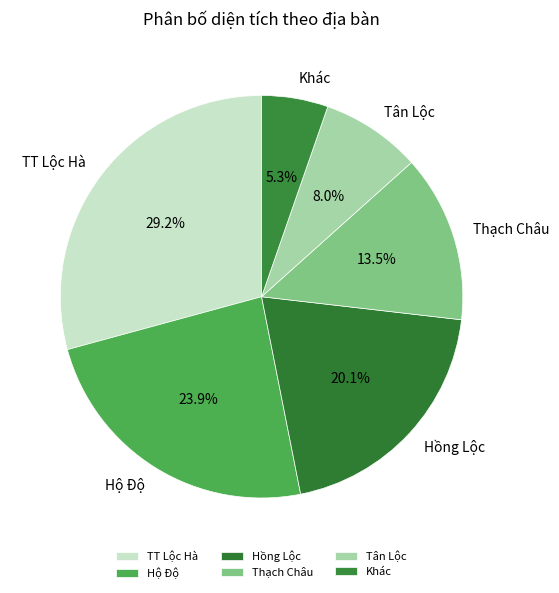

What portion of the pie excludes Tân Lộc?

92.0%